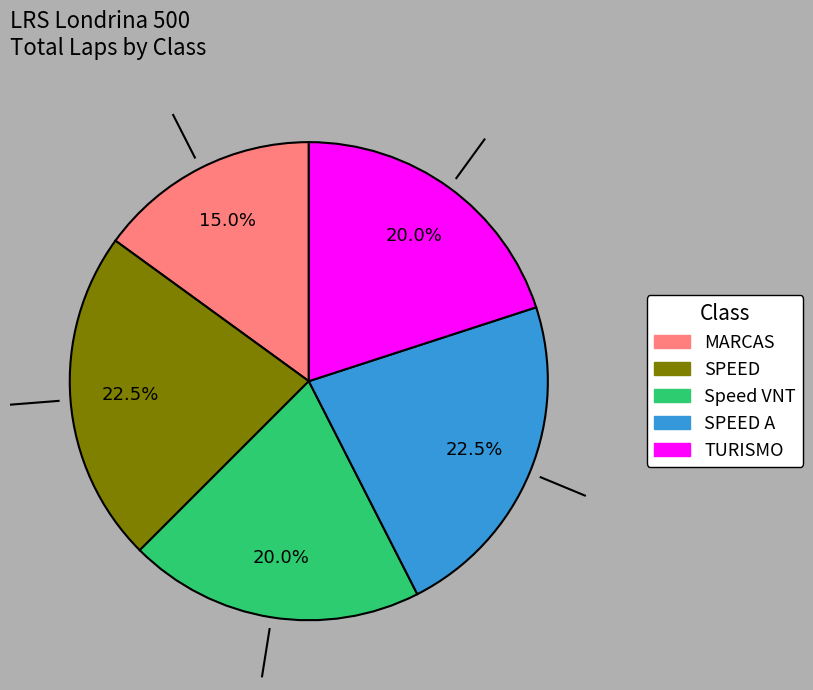

Is there a majority slice in this chart?

No